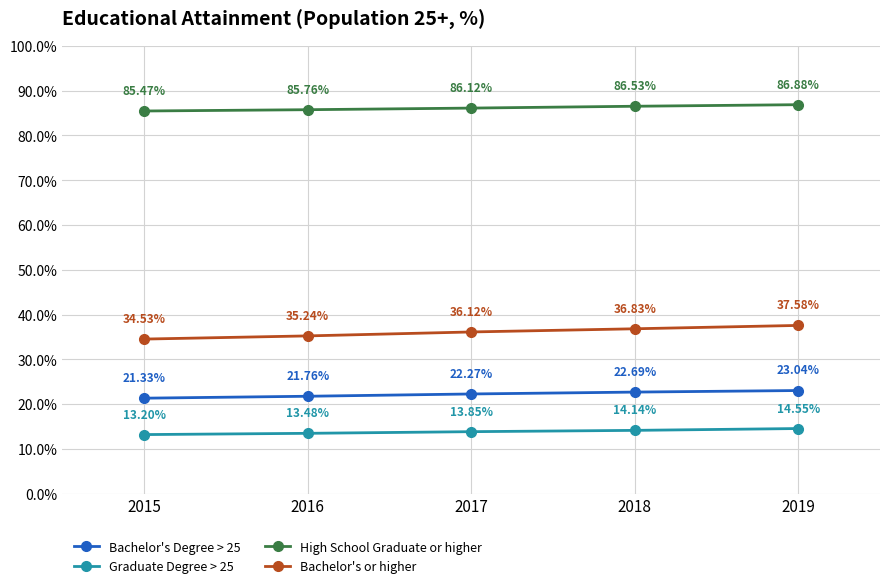

The value of Bachelor's Degree > 25 at 2019 is 23.0. True or false?

True